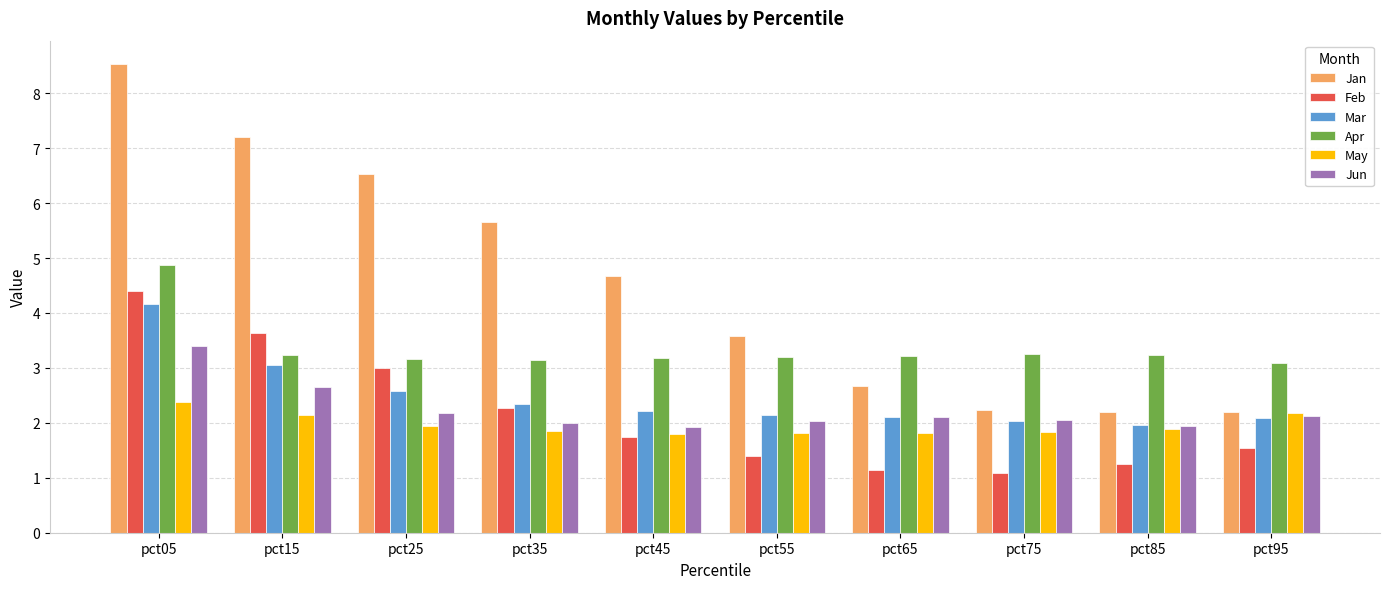

At which category is the sum across all series the highest?

pct05